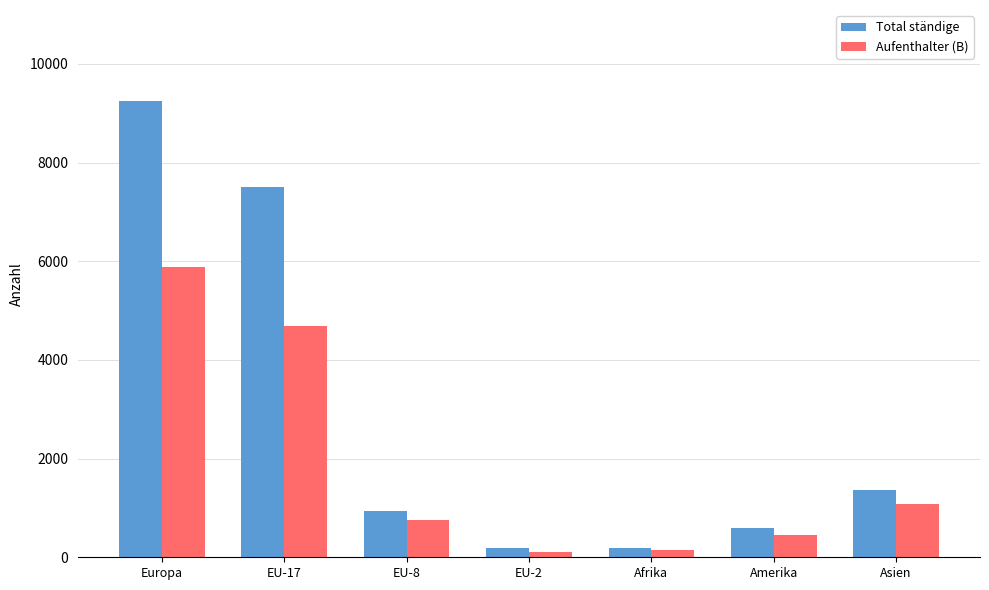

Count the number of data series in this chart.

2